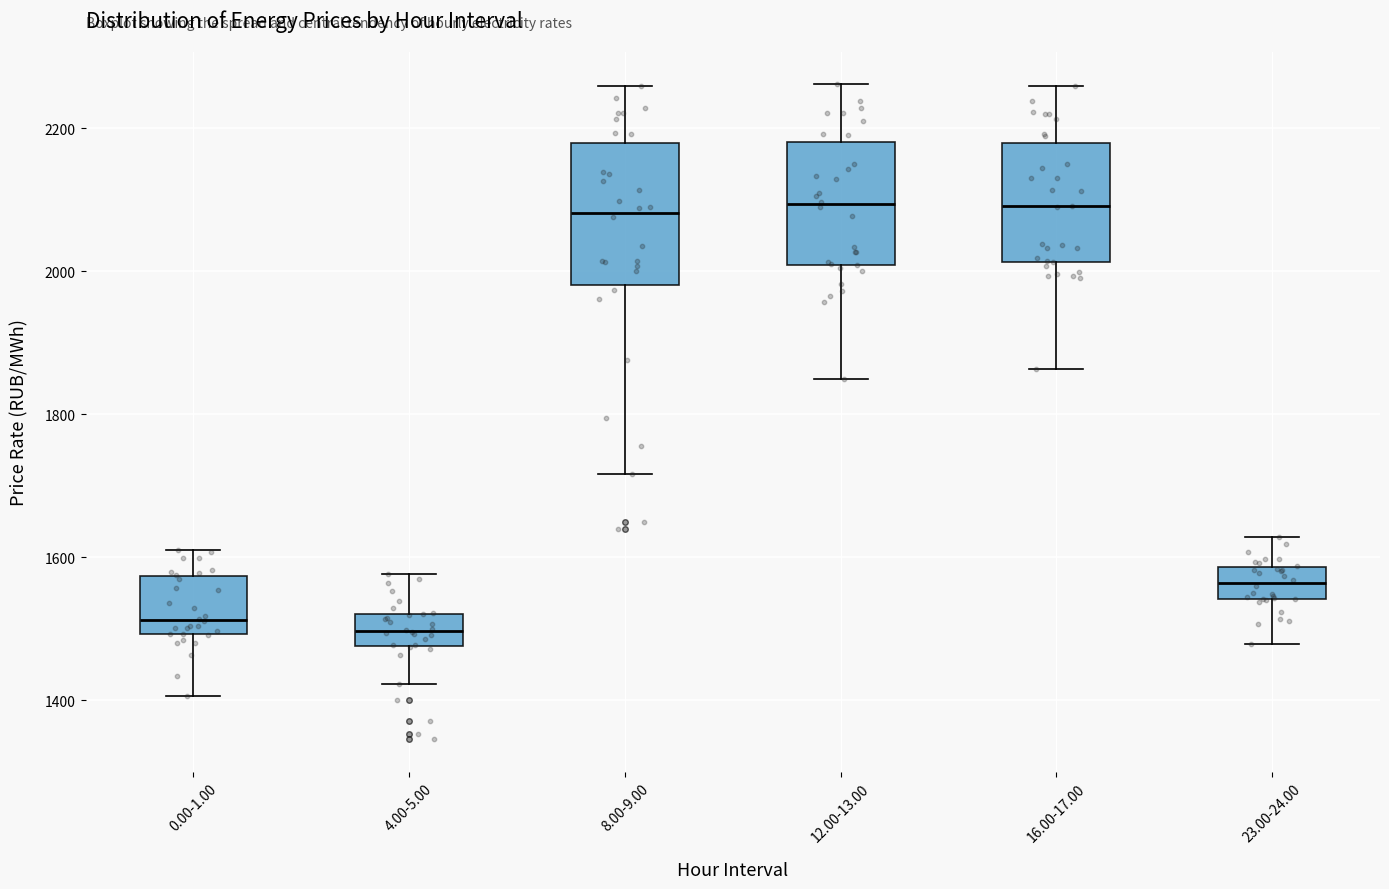

Which box is the tallest, from its lower edge to its upper edge?

8.00-9.00